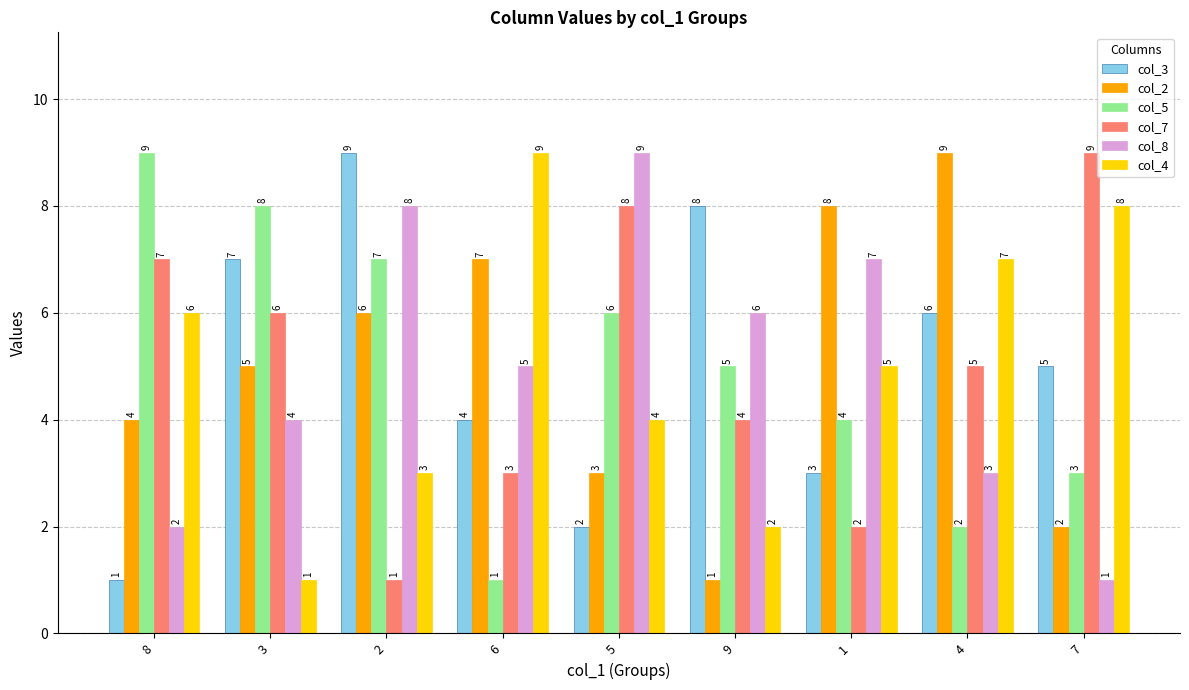

What is the sum of the col_2 values at 4 and 1?

17